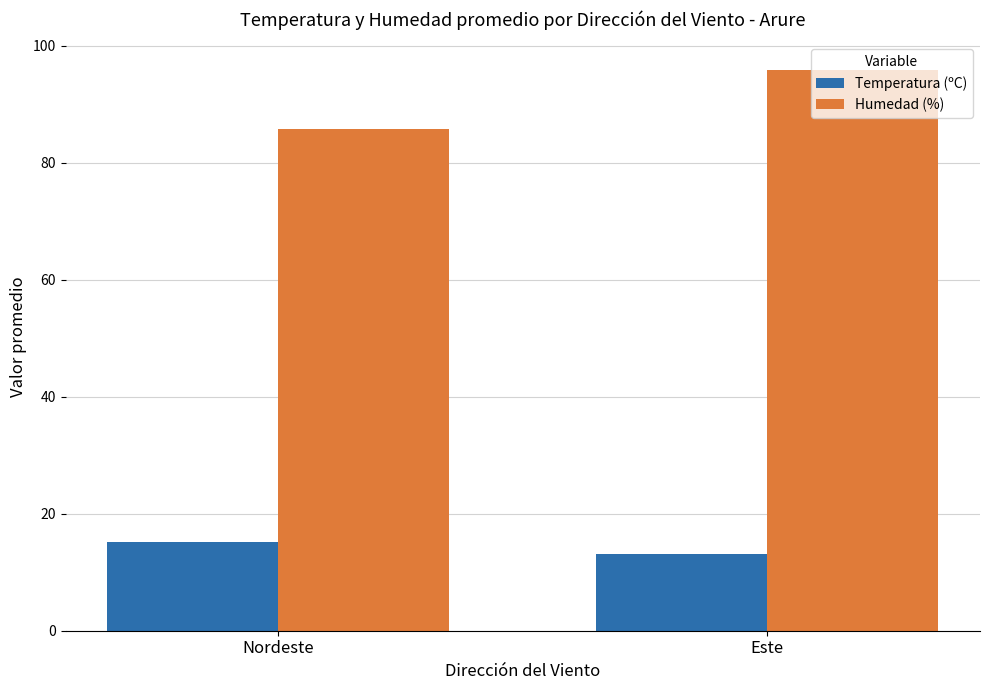

What is the approximate value of Temperatura (ºC) at Este?

13.1